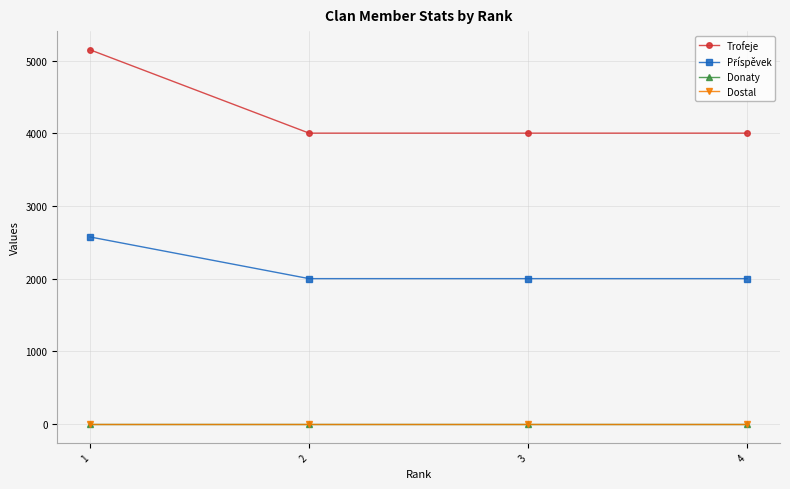

True or false: Příspěvek has a value of 2895 at 2.

False